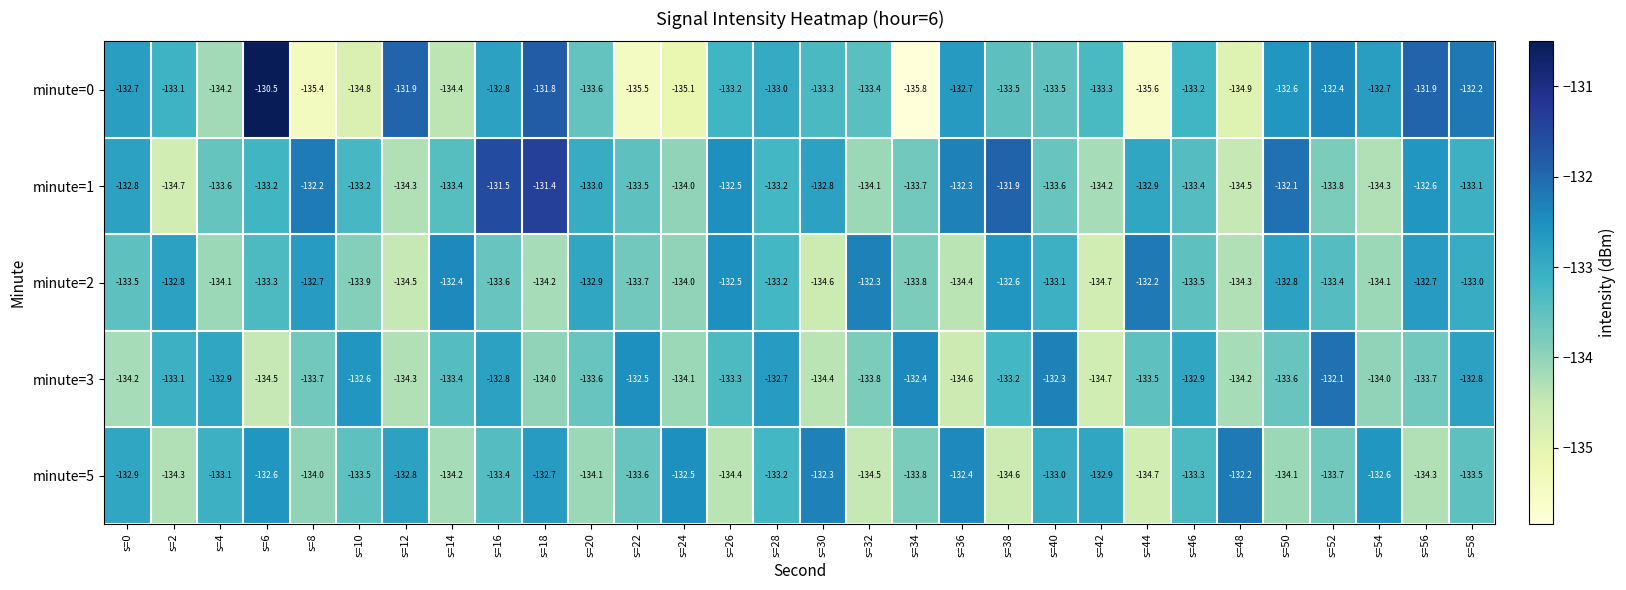

What is the sum of the minute=3 values at s=18 and s=50?

-267.6